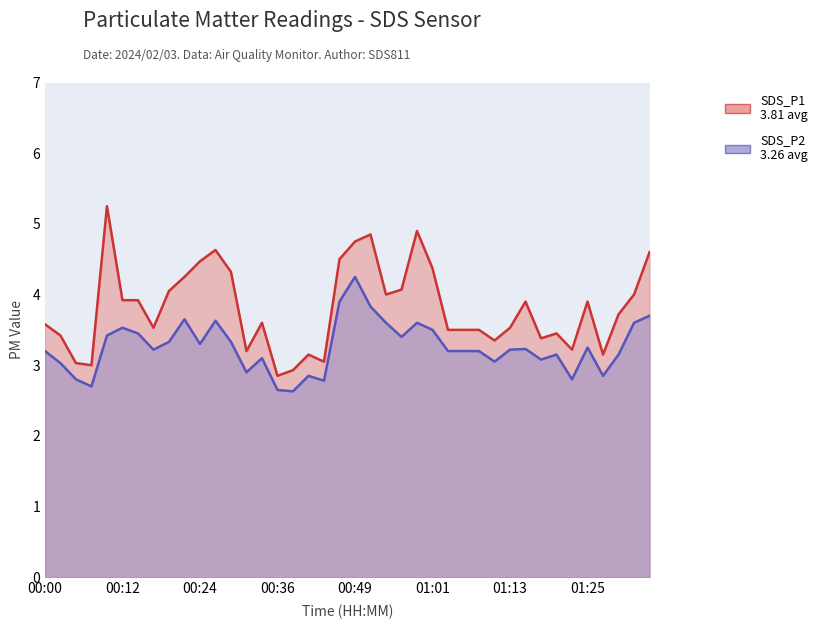

Is it true that SDS_P2 equals 2.7 at 00:07?

True